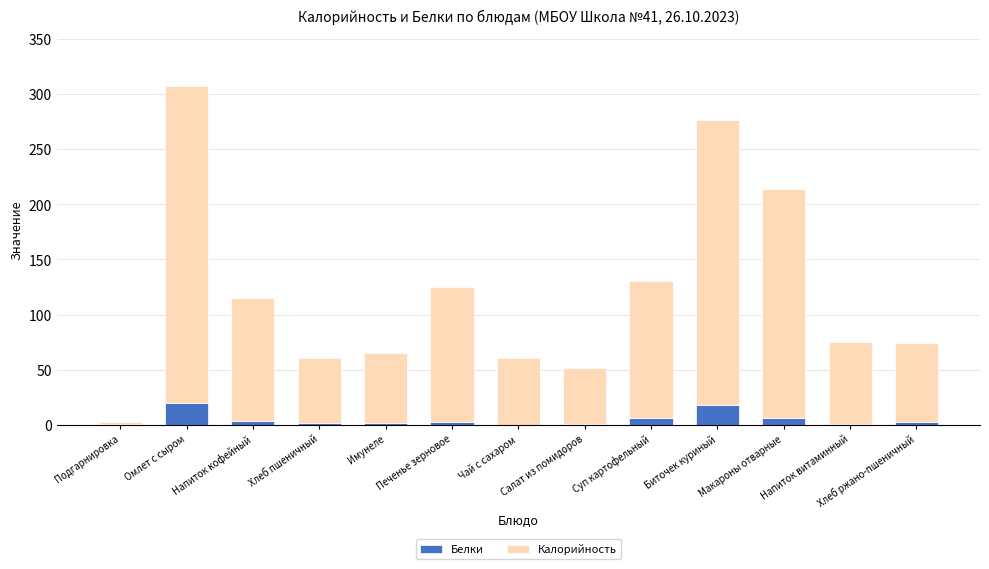

At which category is the sum across all series the highest?

Омлет с сыром